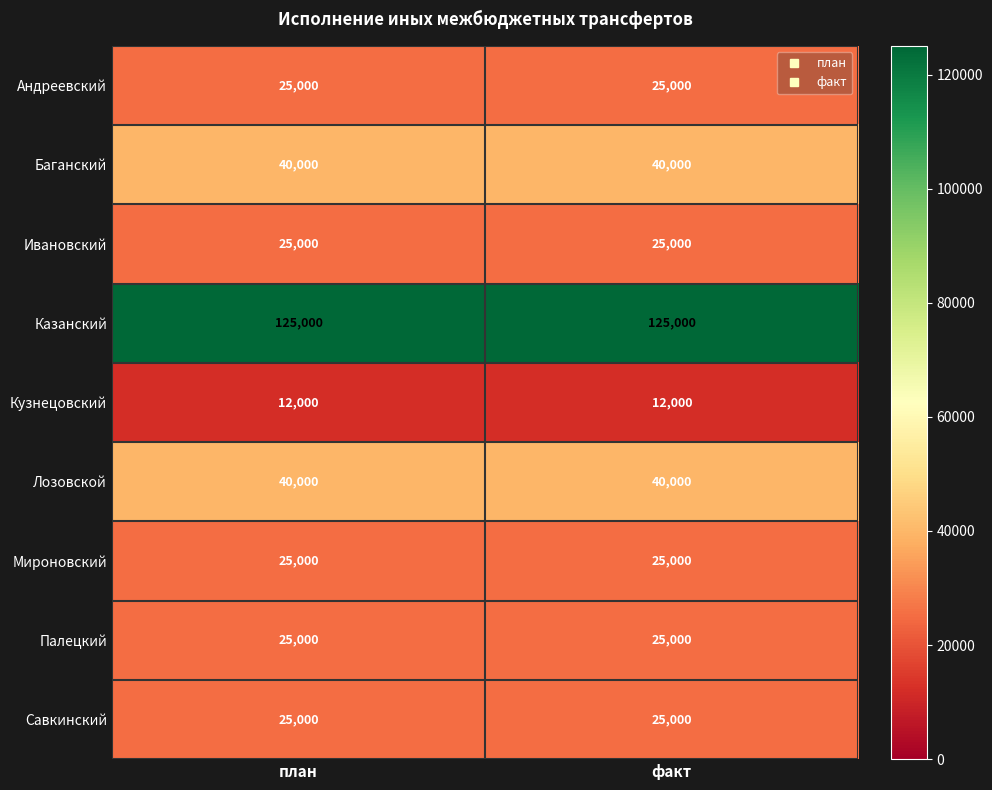

What is the spread (max minus min) of values at факт?

113000